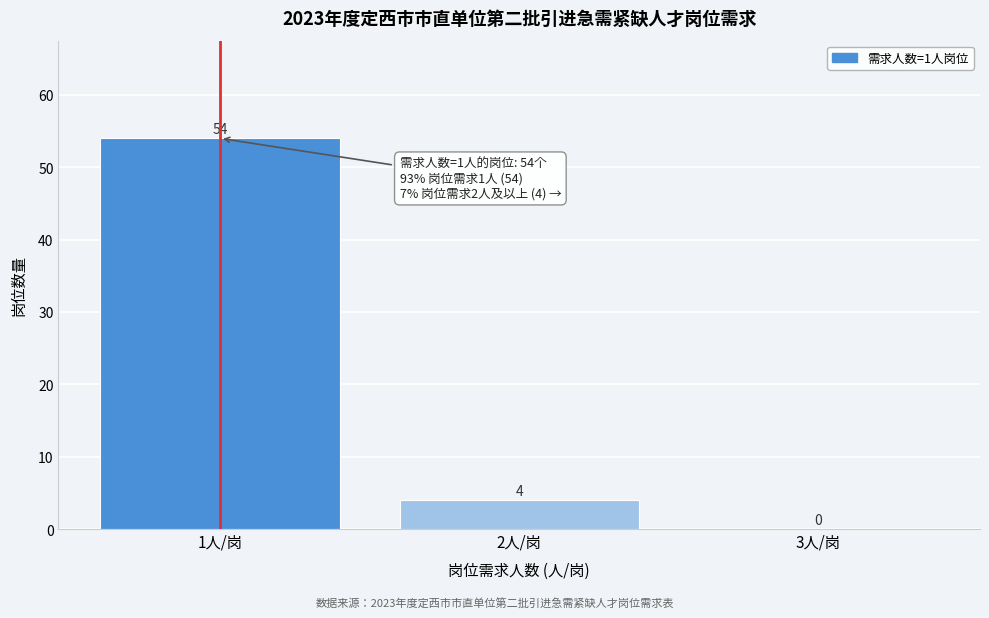

What is the height of the bar covering 1.5 to 2.5 on the x-axis?

4